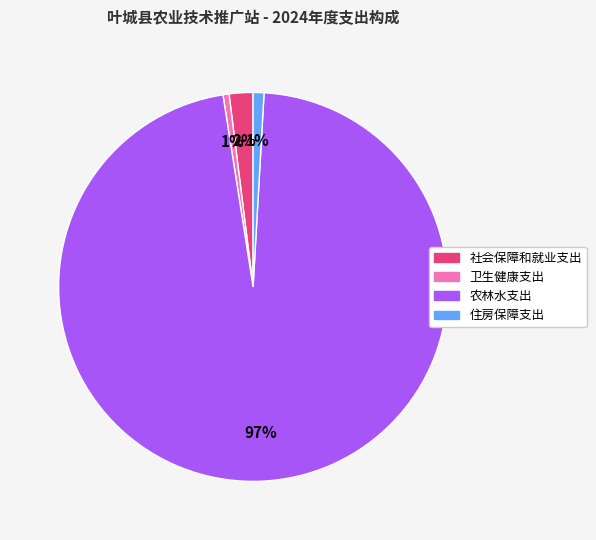

Do 住房保障支出 and 社会保障和就业支出 together represent more than half of the pie?

No